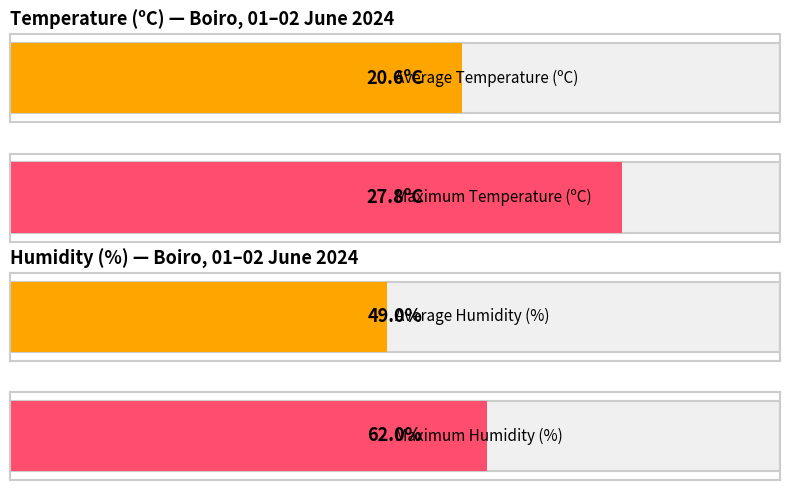

What is the maximum value shown in the chart?

62.0